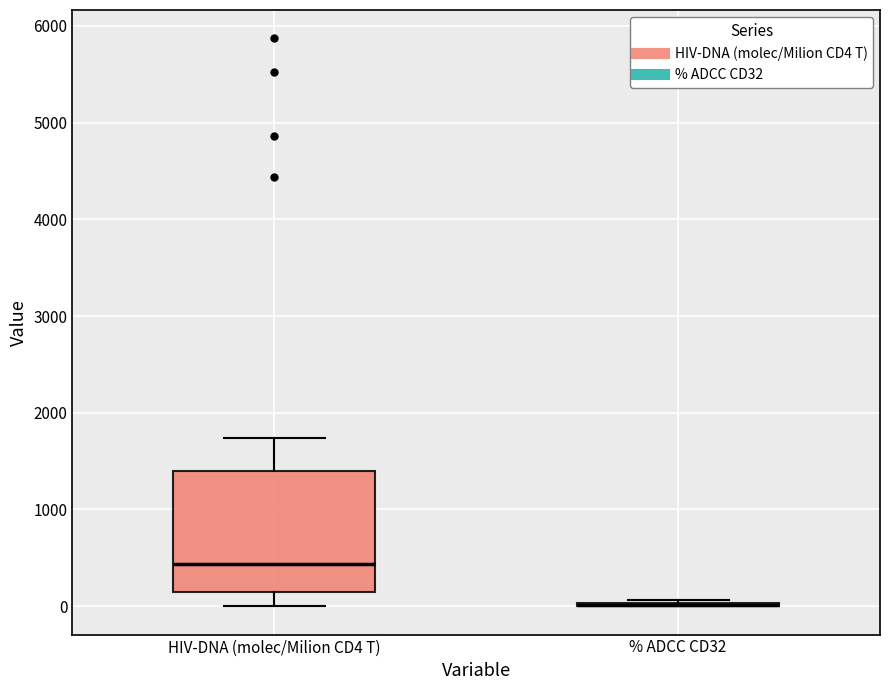

Comparing the boxes themselves (not the whiskers), which one is the tallest?

HIV-DNA (molec/Milion CD4 T)